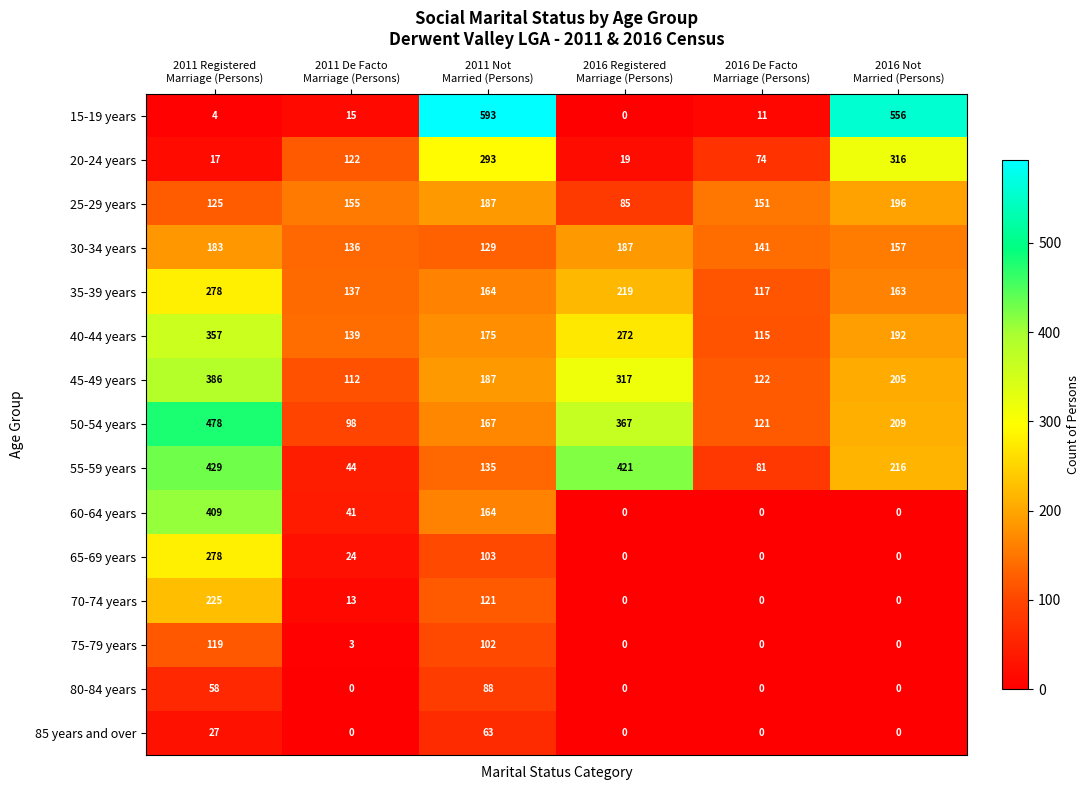

What is the difference between the second highest and minimum values in the 75-79 years series?

102